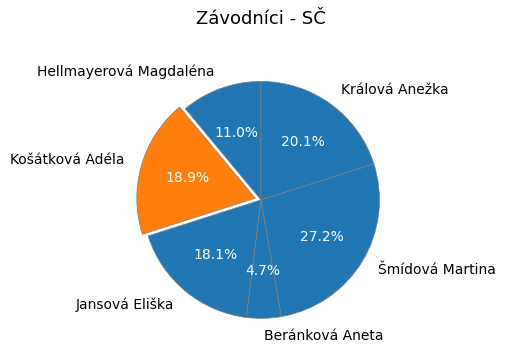

Which has a higher value, Jansová Eliška or Králová Anežka?

Králová Anežka